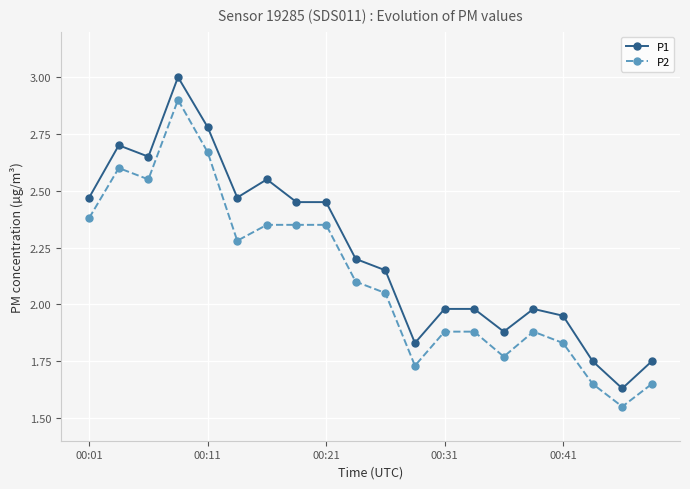

Which series has the widest spread of values?

P1